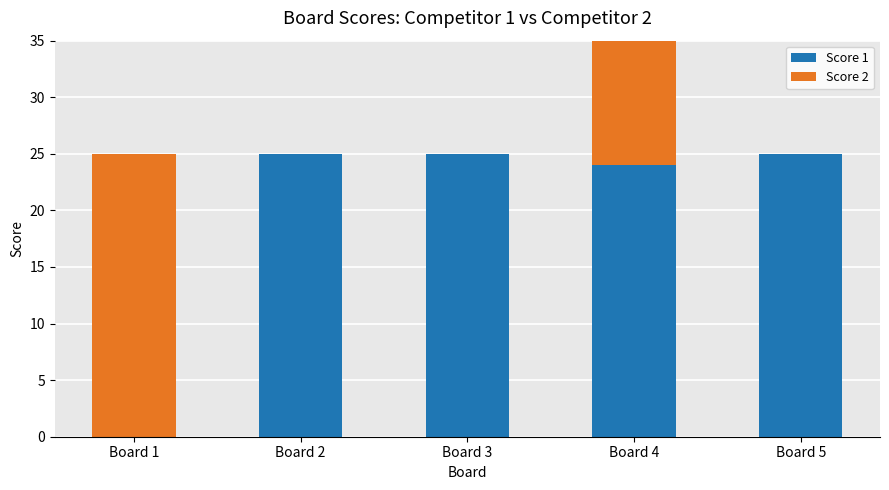

Which series has the largest range (max minus min)?

Score 1